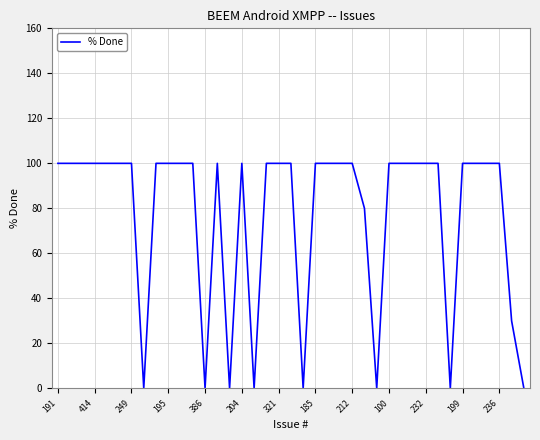

What is the maximum value shown in the chart?

100